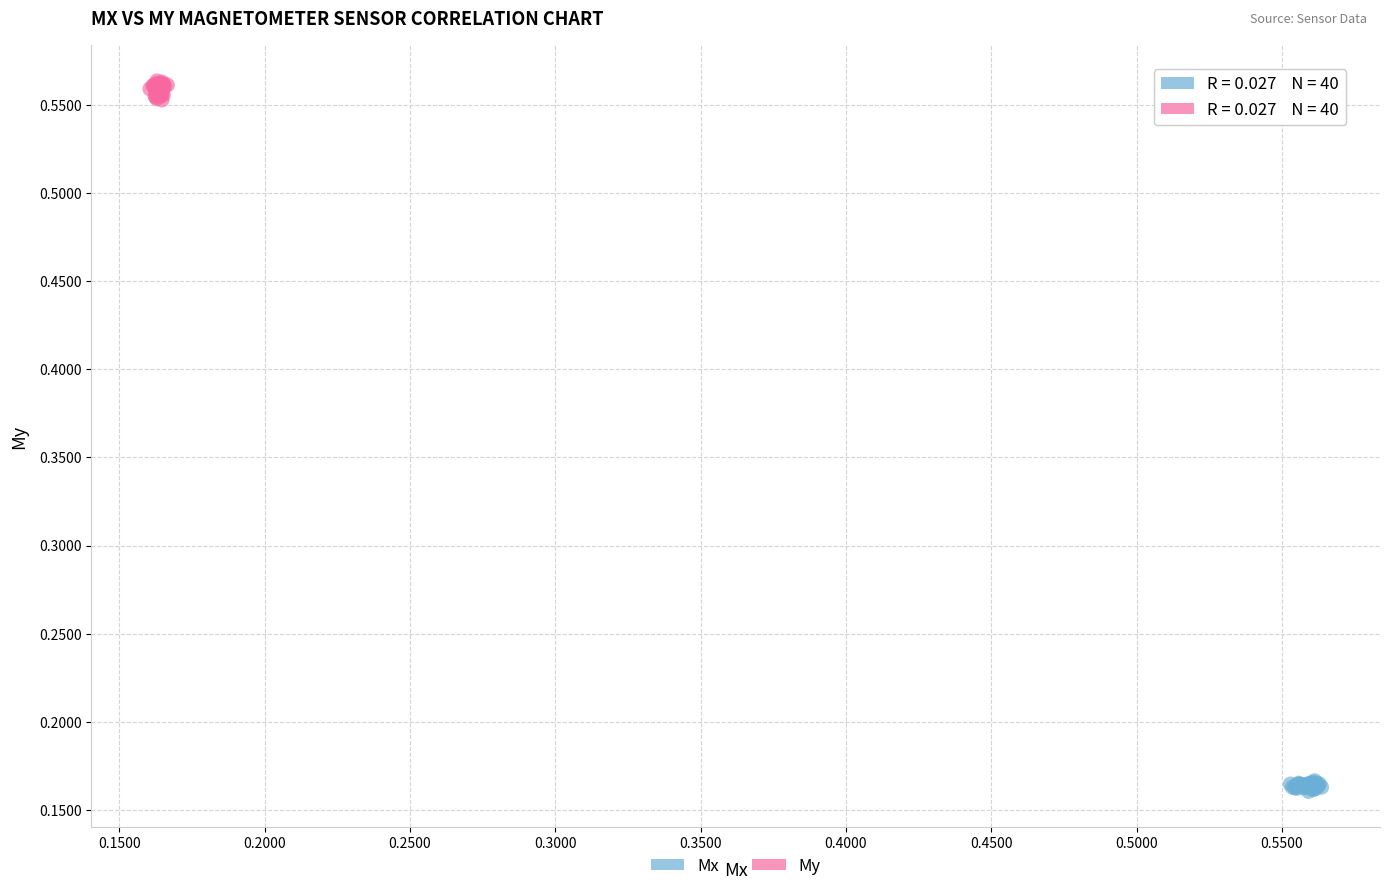

Which series reaches the minimum Y coordinate?

Mx